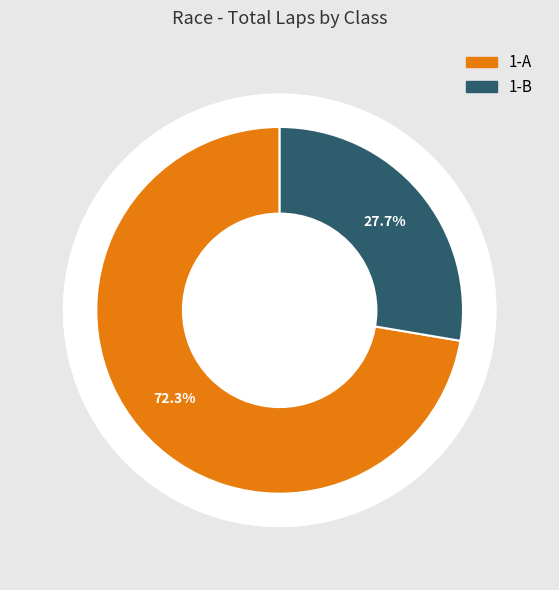

Which category has the biggest portion of the pie?

1-A